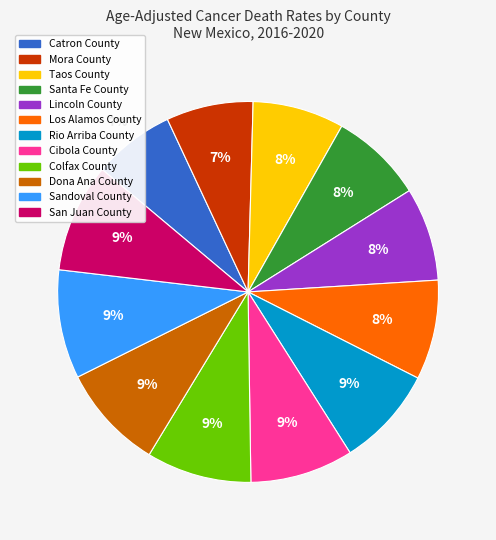

To the nearest percent, what is the difference between the largest and smallest slice percentages?

2%